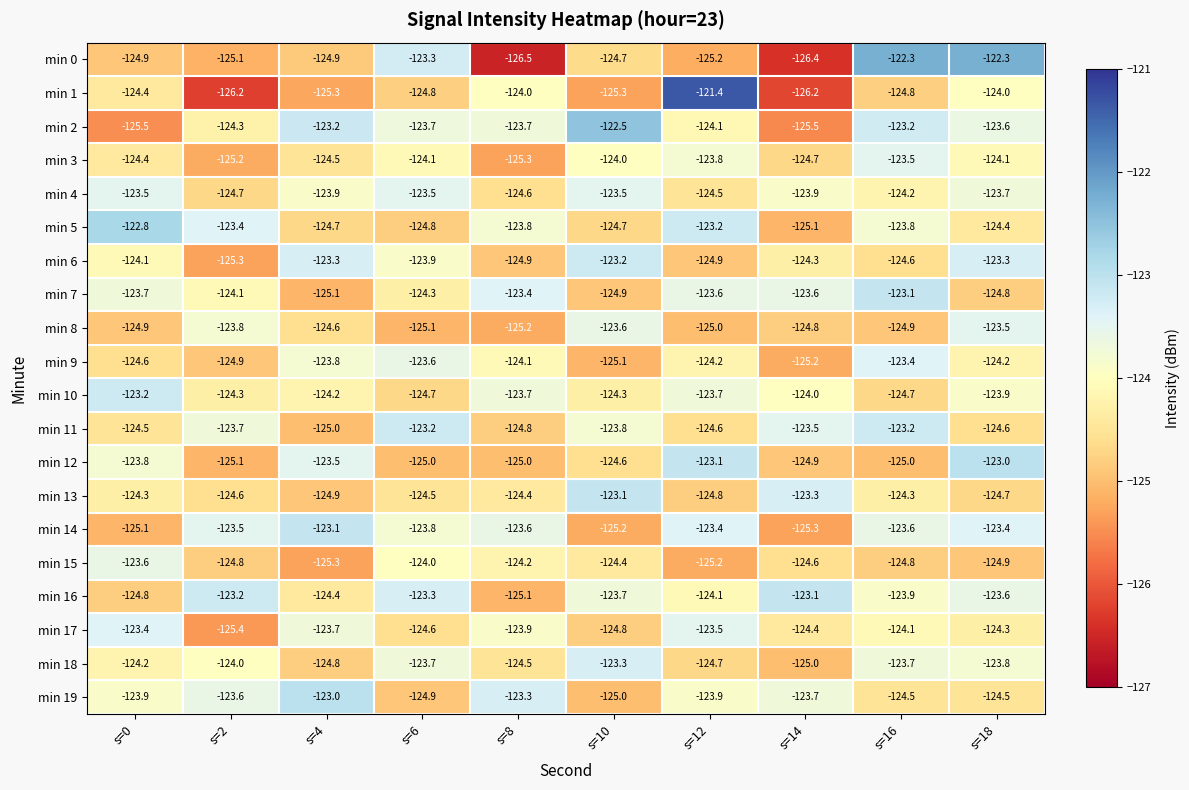

What is the minimum value shown in the chart?

-126.5